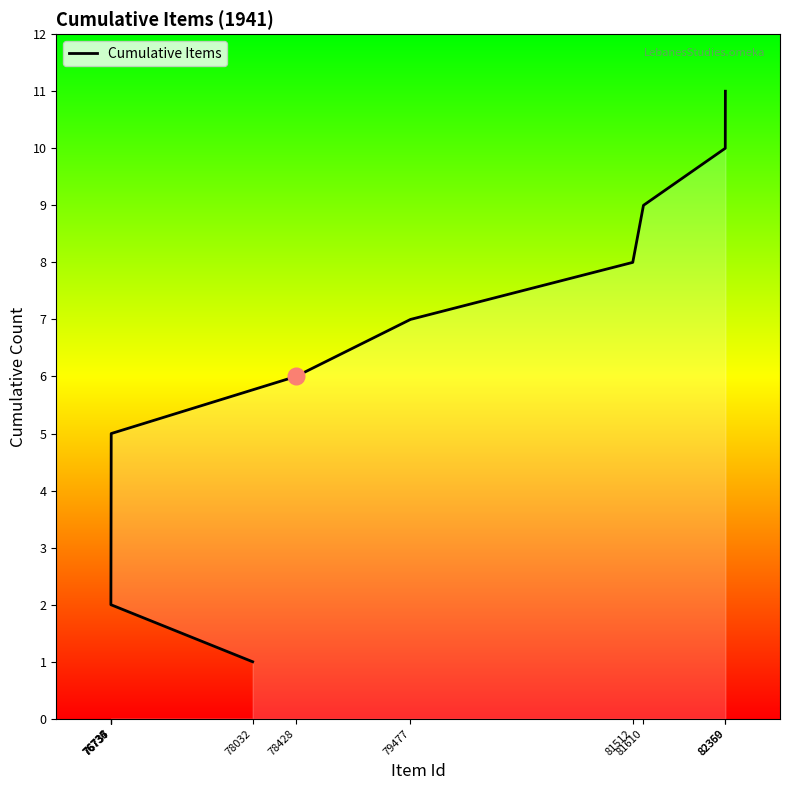

Where is the data nearest to the value 6?

78428